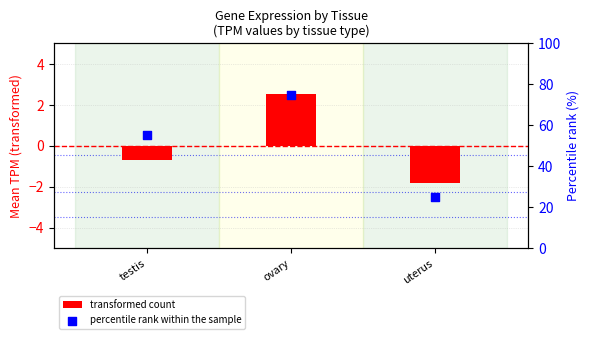

At how many categories does at least one series exceed 56?

1